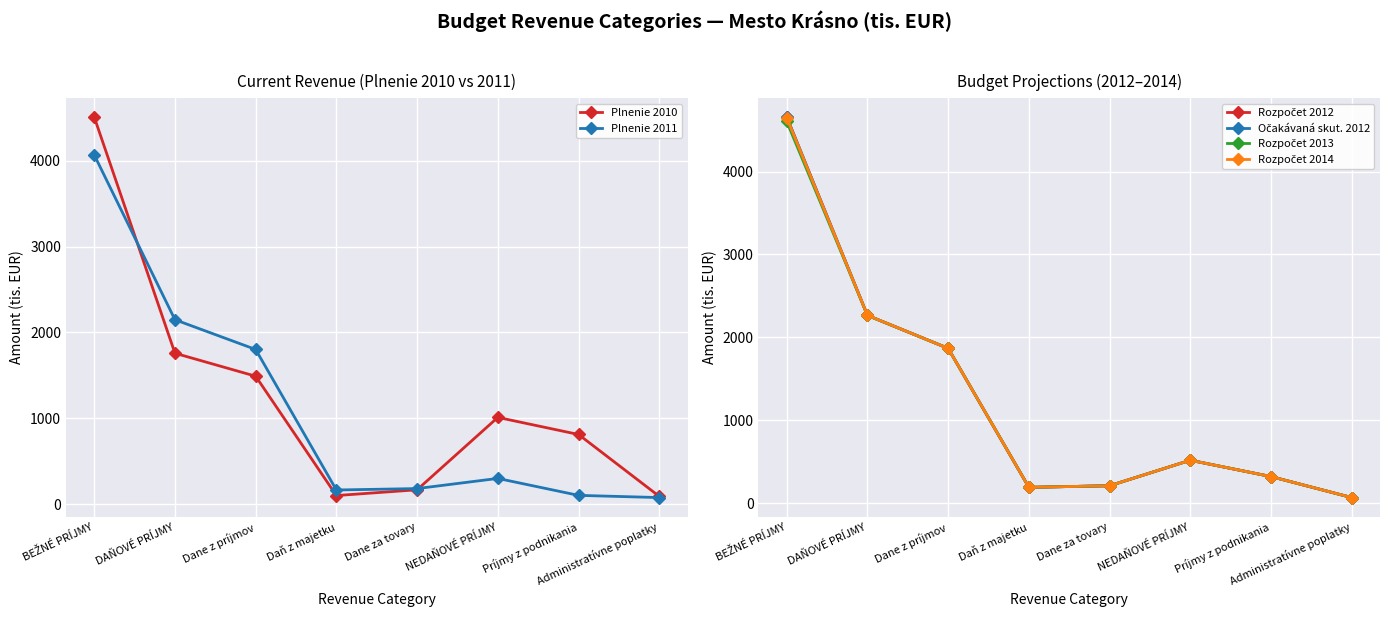

At which label is Rozpočet 2013 closest to 2334?

DAŇOVÉ PRÍJMY